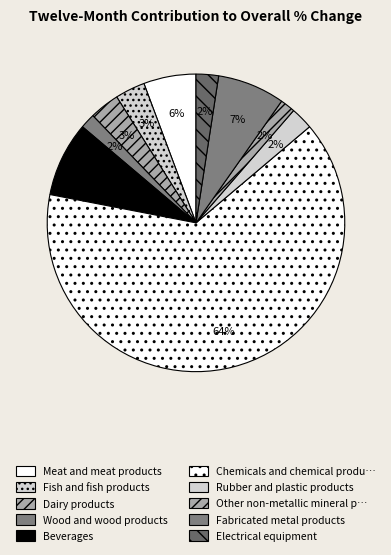

Count the number of slices in the pie.

10